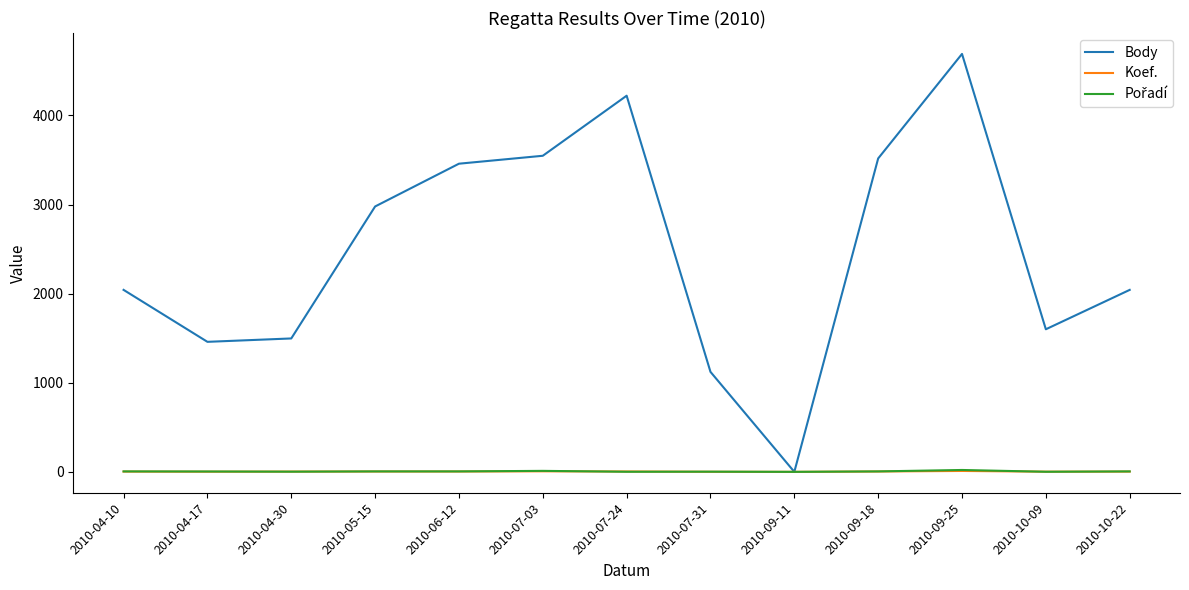

At which label does Body reach its peak?

2010-09-25